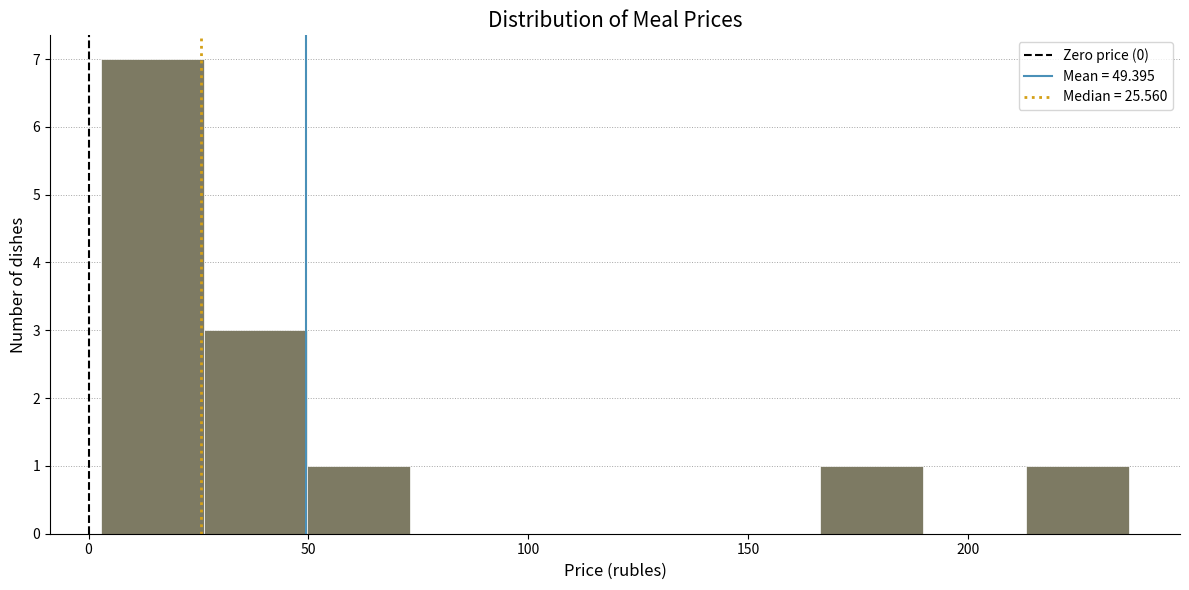

Which range on the x-axis has the tallest bar?

5 to 25